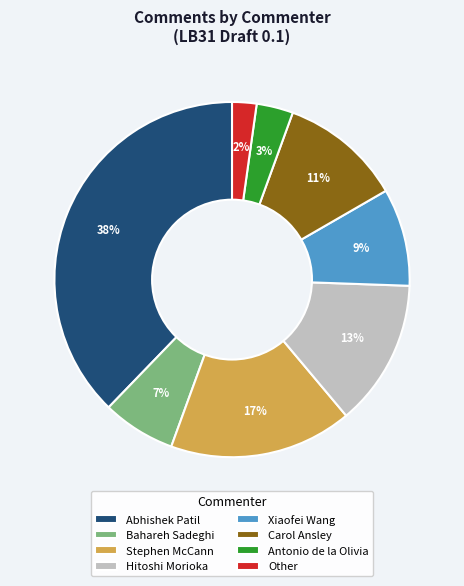

Is Hitoshi Morioka the majority of the pie?

No